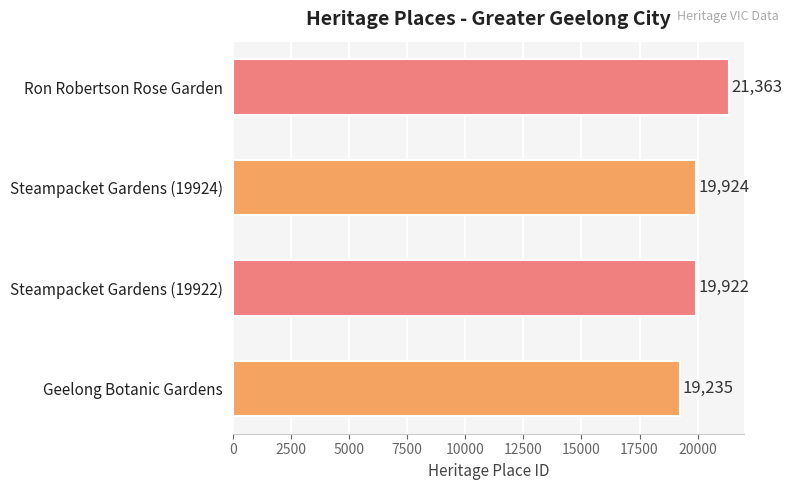

Reading bottom to top, what are all the values shown in this chart?

19235	19922	19924	21363